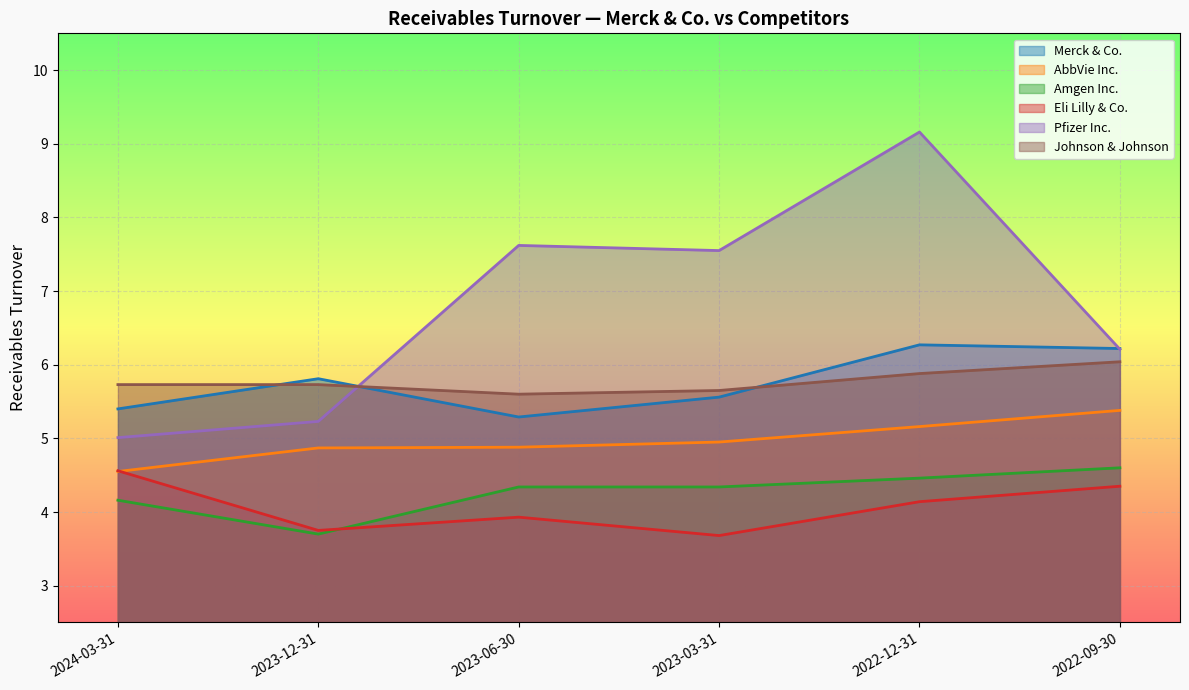

What is the highest value of the AbbVie Inc. series?

5.4